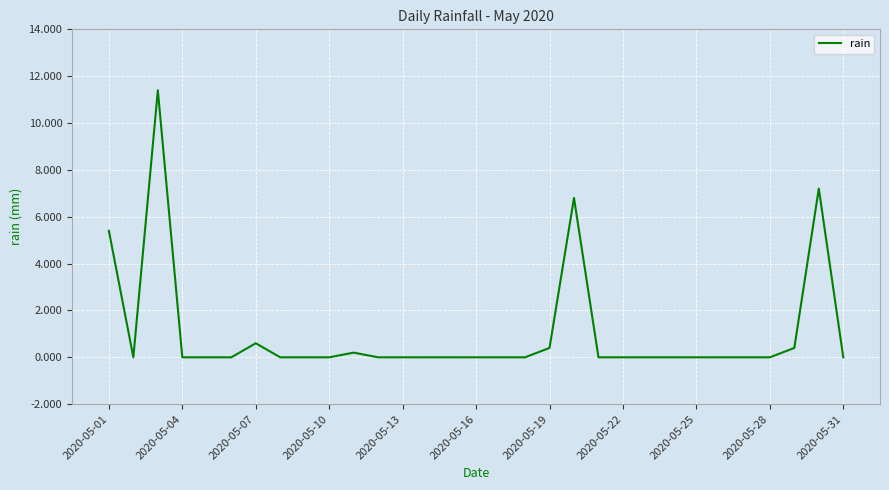

What is the maximum value shown in the chart?

11.4